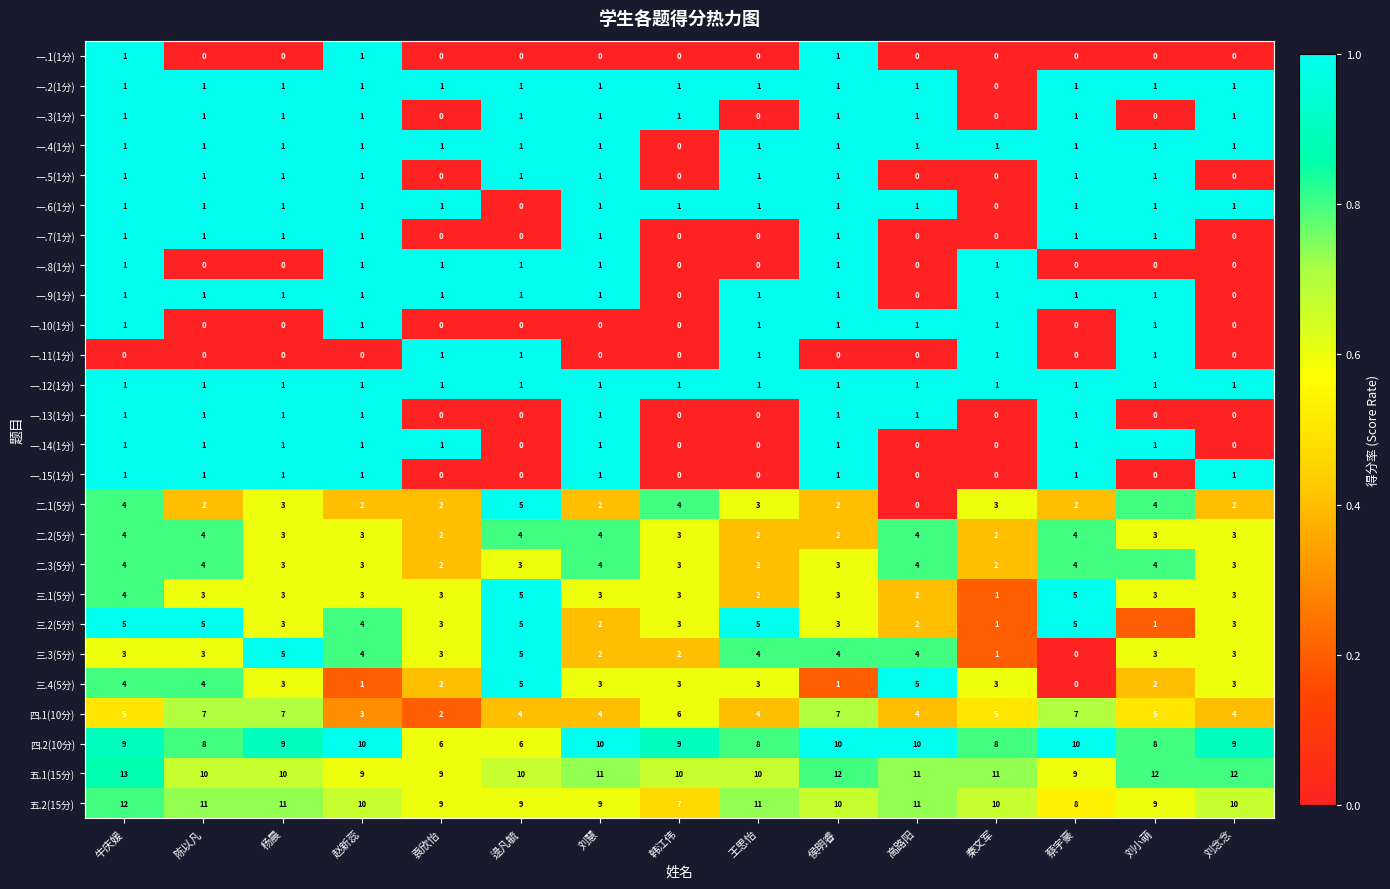

What is the difference between the second highest and second lowest values in the 五.1(15分) series?

3